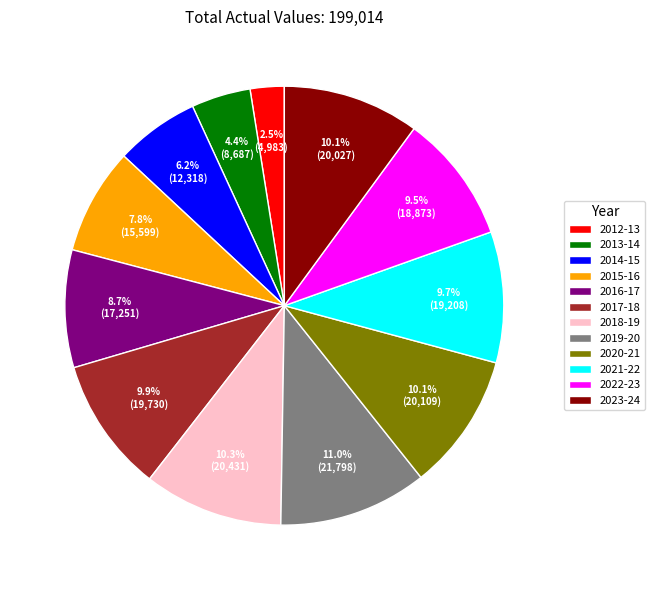

What portion of the pie excludes 2016-17?

91.3%